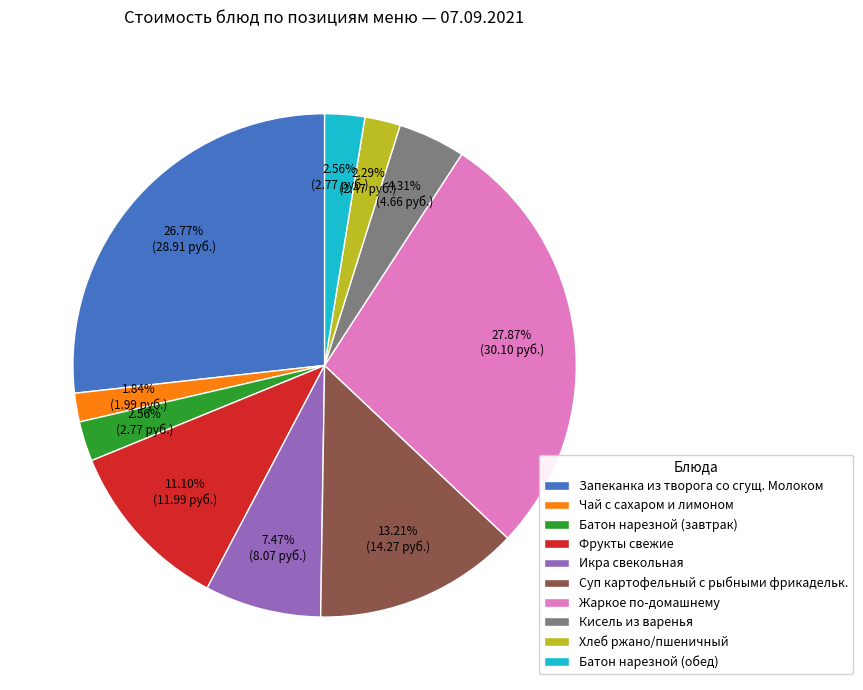

Which slice is the largest?

Жаркое по-домашнему